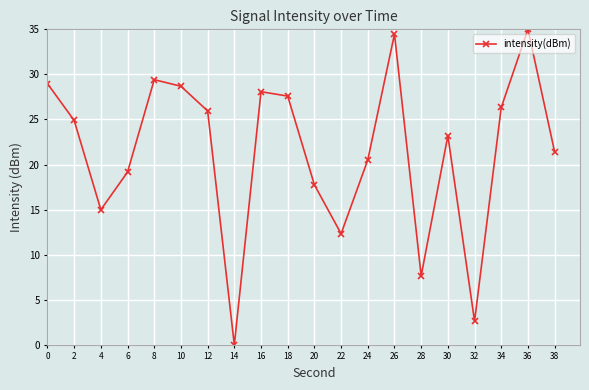

What is the value of the 9th point from the left?

28.1